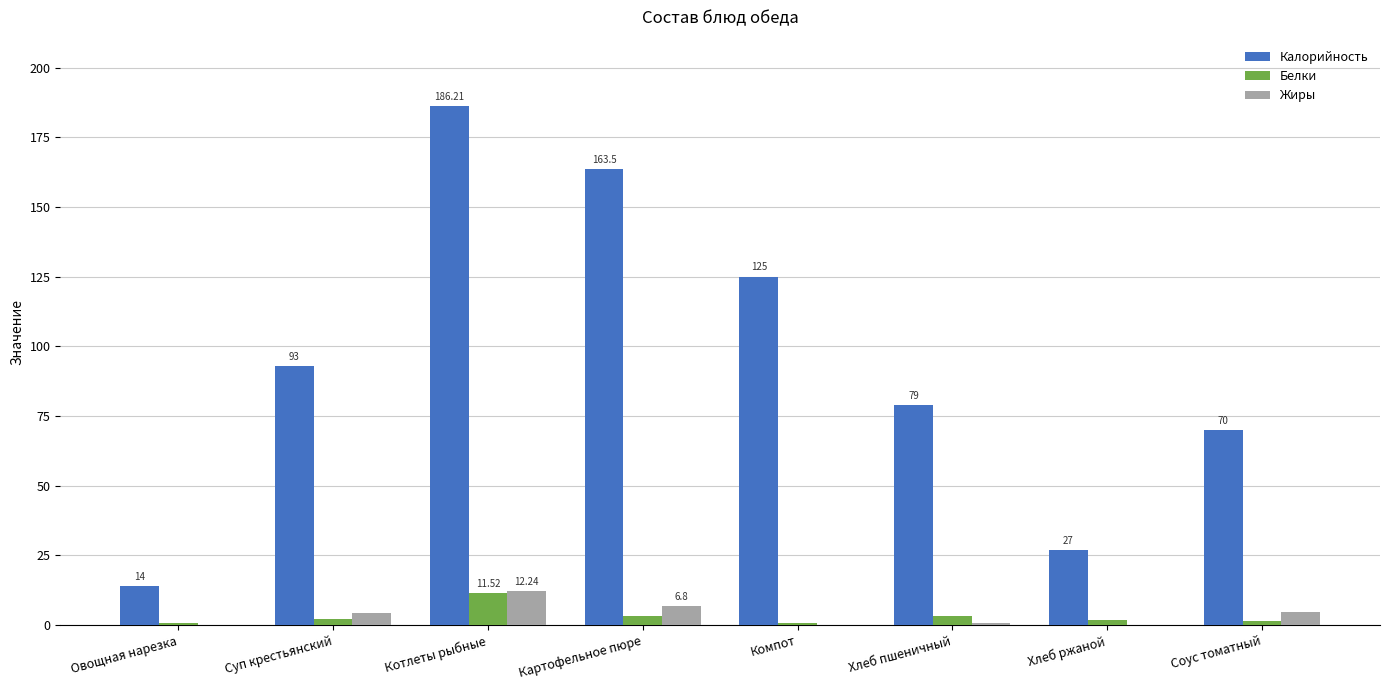

Is the value of Калорийность at Хлеб ржаной greater than the value of Жиры at Компот?

Yes